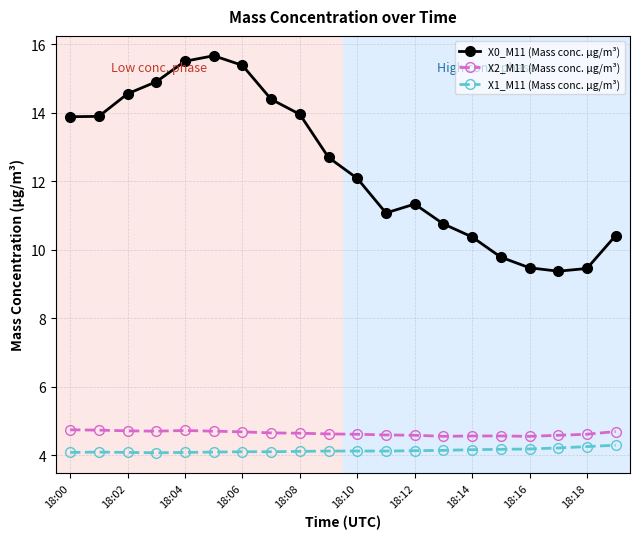

List the series in order of their peak value, lowest first.

X1_M11 (Mass conc. μg/m³), X2_M11 (Mass conc. μg/m³), X0_M11 (Mass conc. μg/m³)